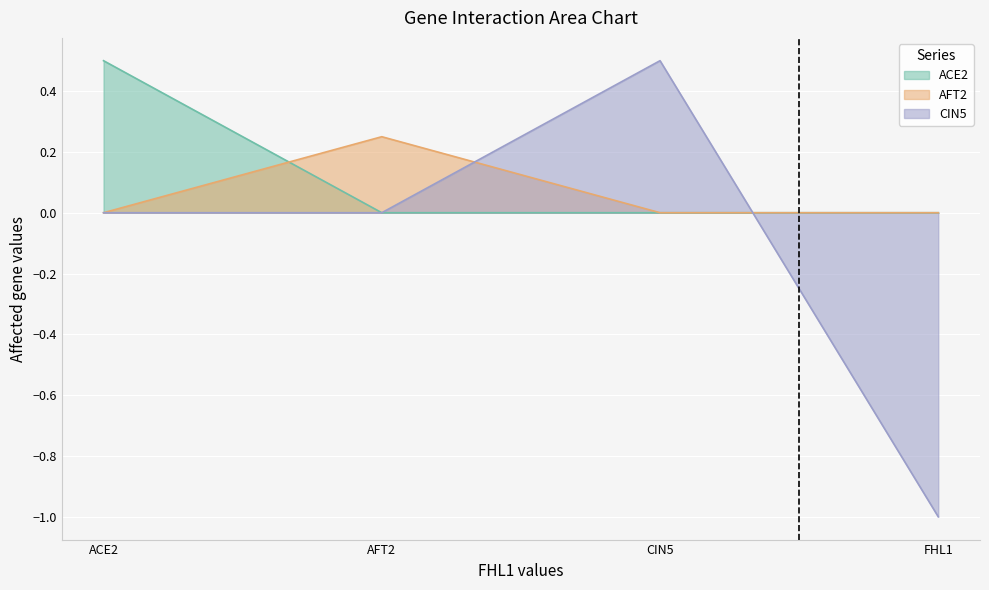

What position from the right is FHL1?

1